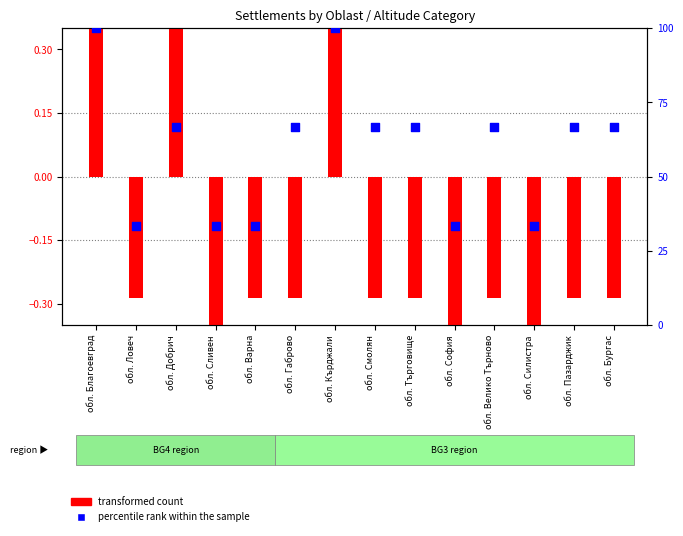

Is the value of percentile rank within the sample at обл. Благоевград greater than the value of transformed count at обл. Бургас?

Yes